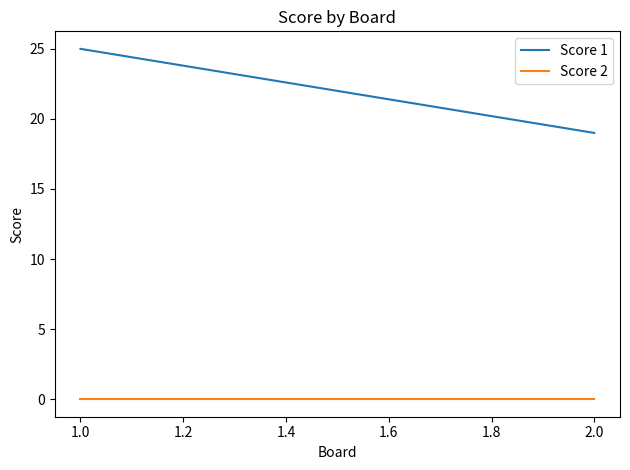

Is this an area chart (filled region under the line)?

No